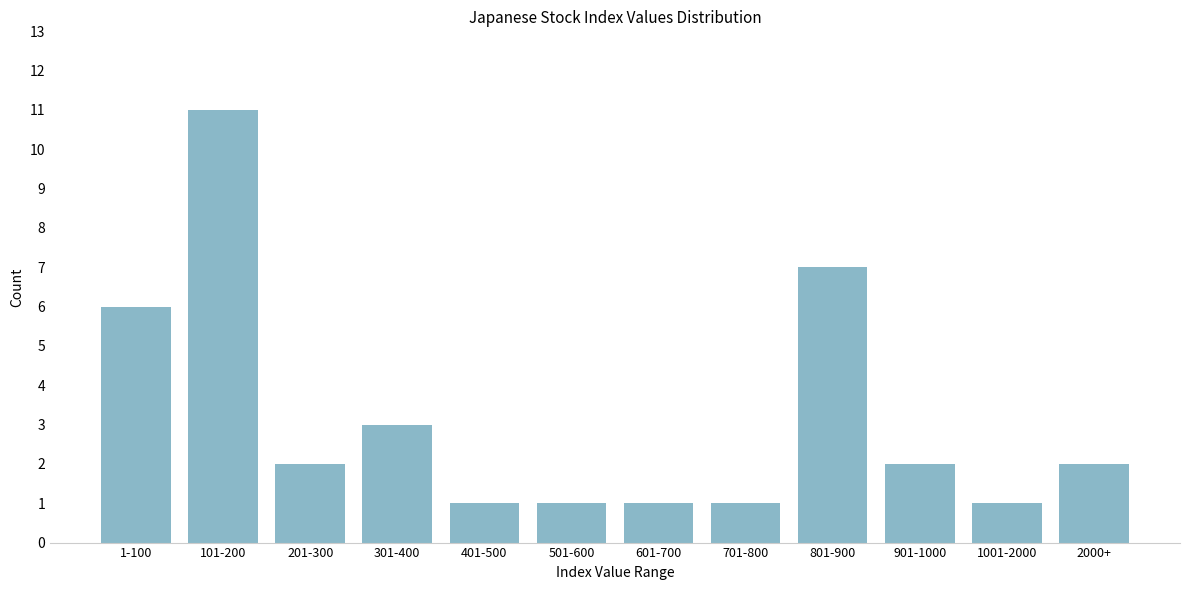

Reading left to right, what are all the values shown in this chart?

1-100=6	101-200=11	201-300=2	301-400=3	401-500=1	501-600=1	601-700=1	701-800=1	801-900=7	901-1000=2	1001-2000=1	2000+=2